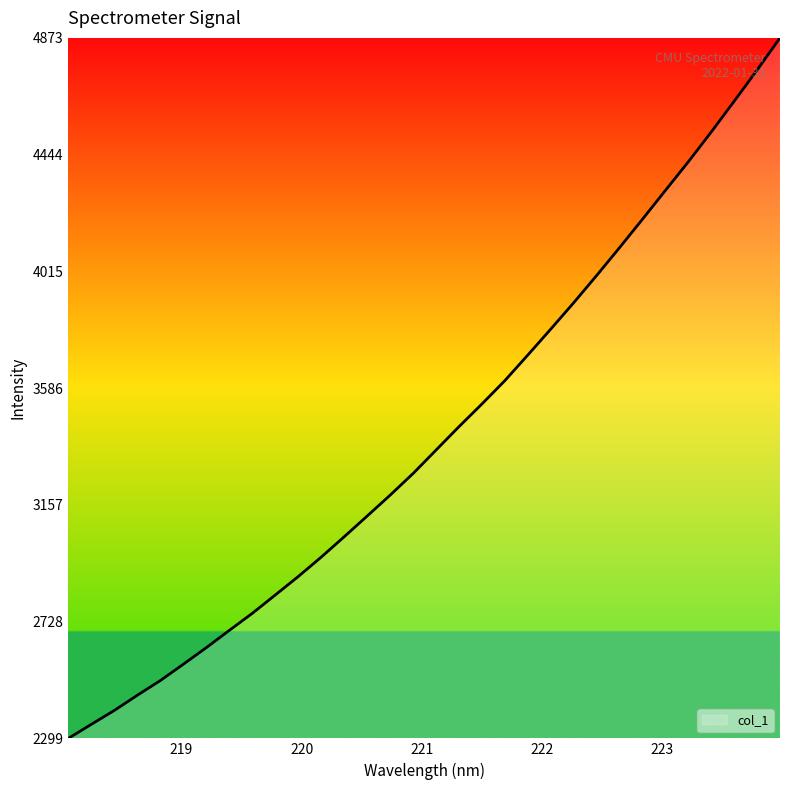

What is the difference between the maximum and minimum values?

2573.4